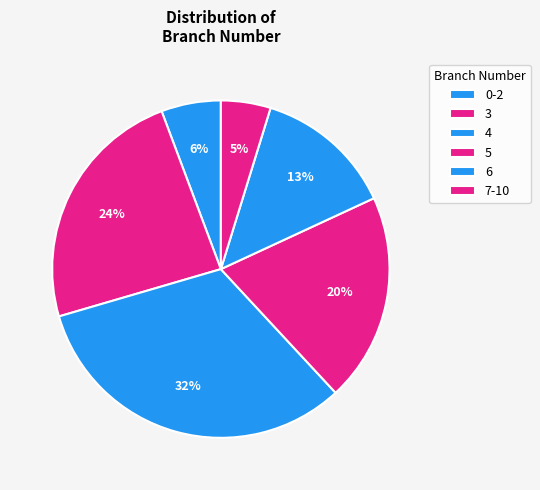

Count the number of slices in the pie.

6